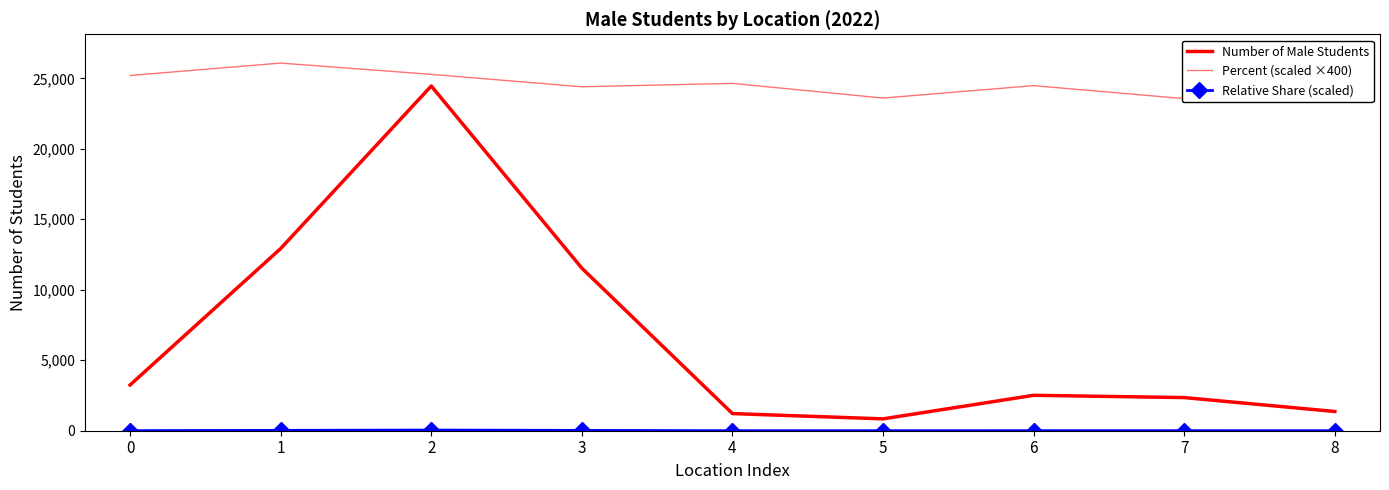

True or false: Number of Male Students and Percent (scaled ×400) cross at least once.

False